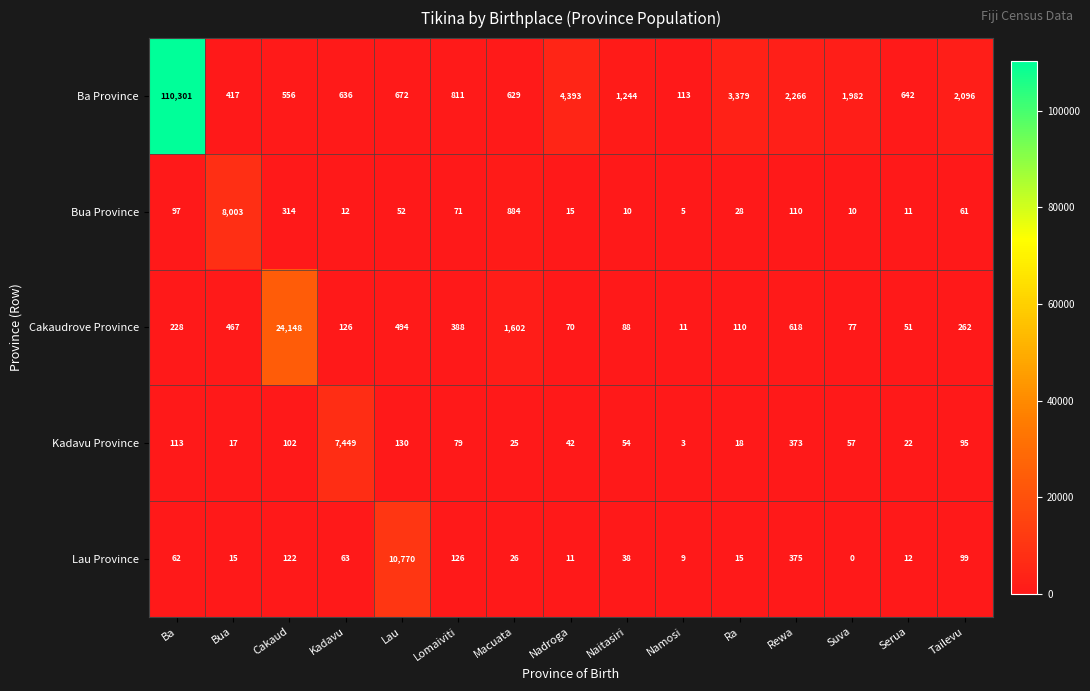

Is it true that Kadavu Province equals 373 at Rewa?

True